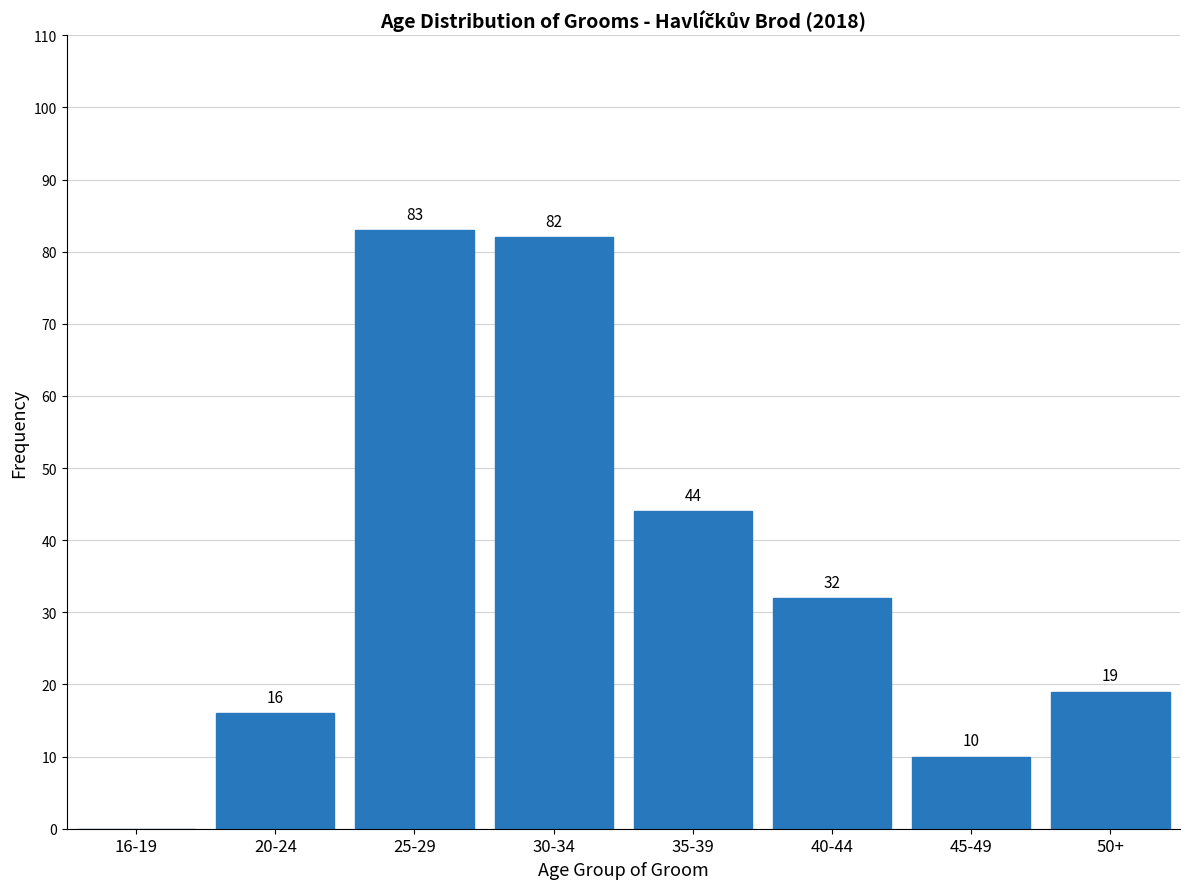

Reading left to right, transcribe all the data shown in this chart.

16-19=0	20-24=16	25-29=83	30-34=82	35-39=44	40-44=32	45-49=10	50+=19